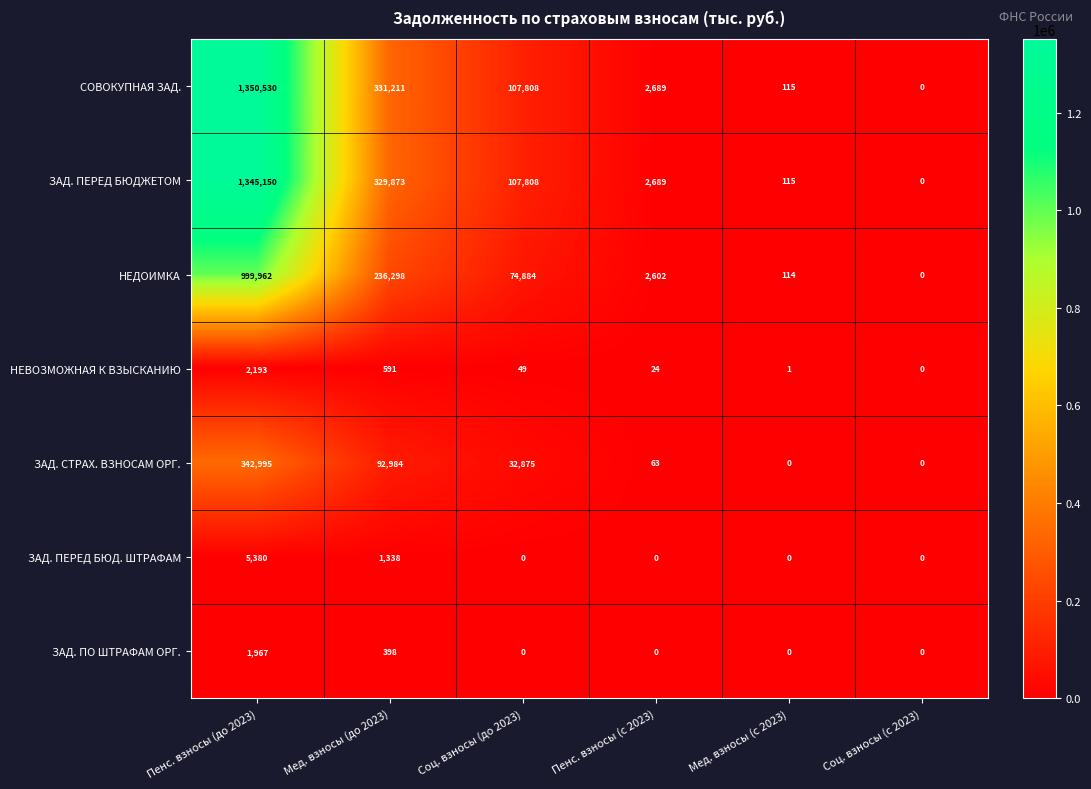

What is the spread (max minus min) of values at Соц. взносы (до 2023)?

107808